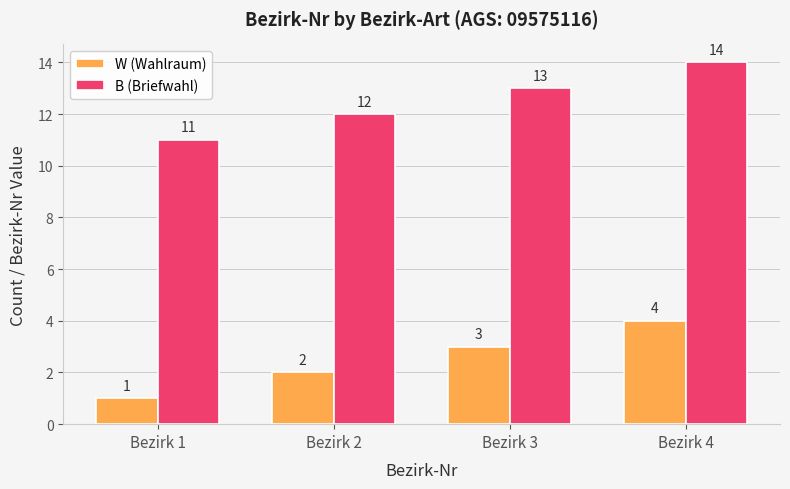

What is the maximum value shown in the chart?

14